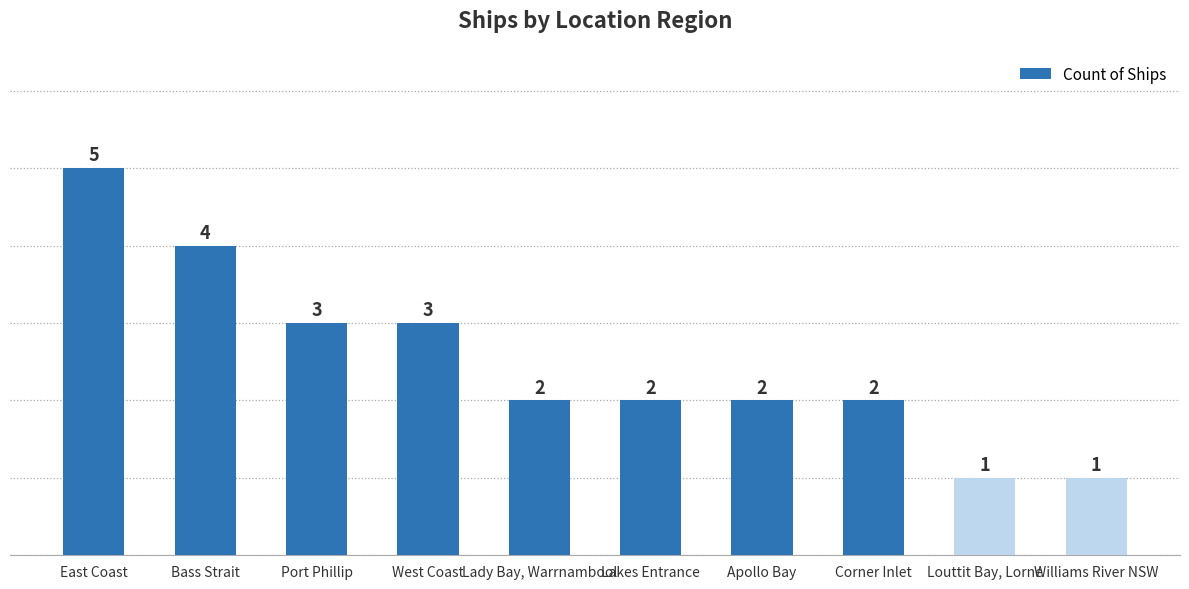

Between Louttit Bay, Lorne and Corner Inlet, which is larger?

Corner Inlet